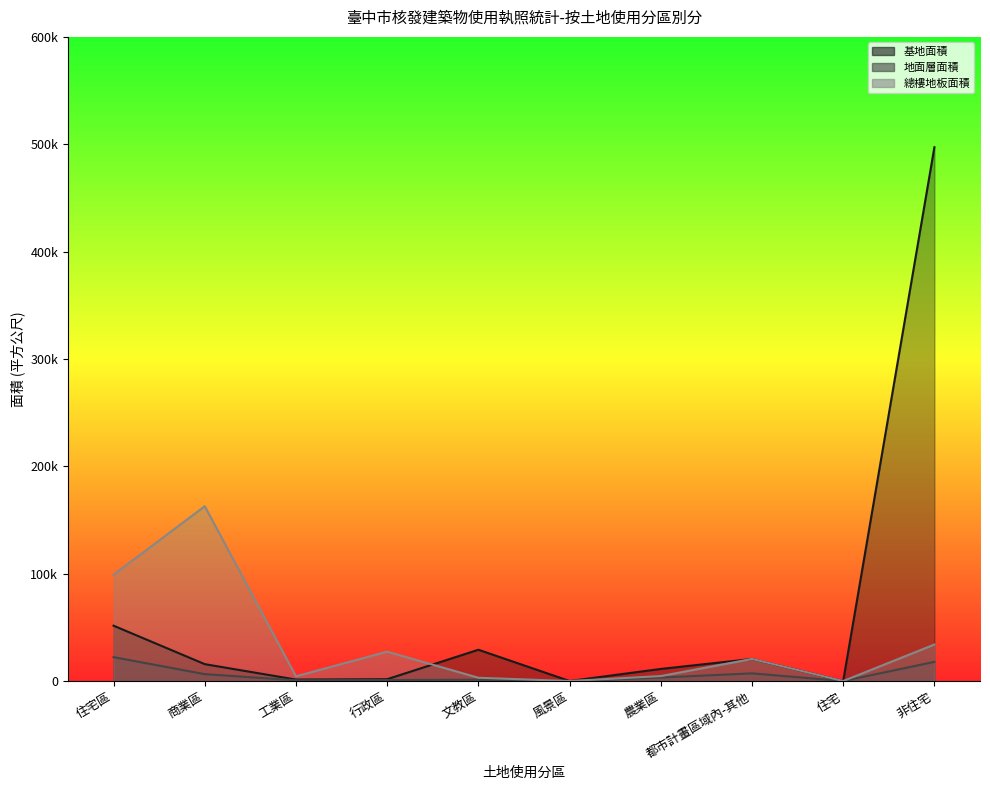

What is the label of the 5th point from the right?

風景區